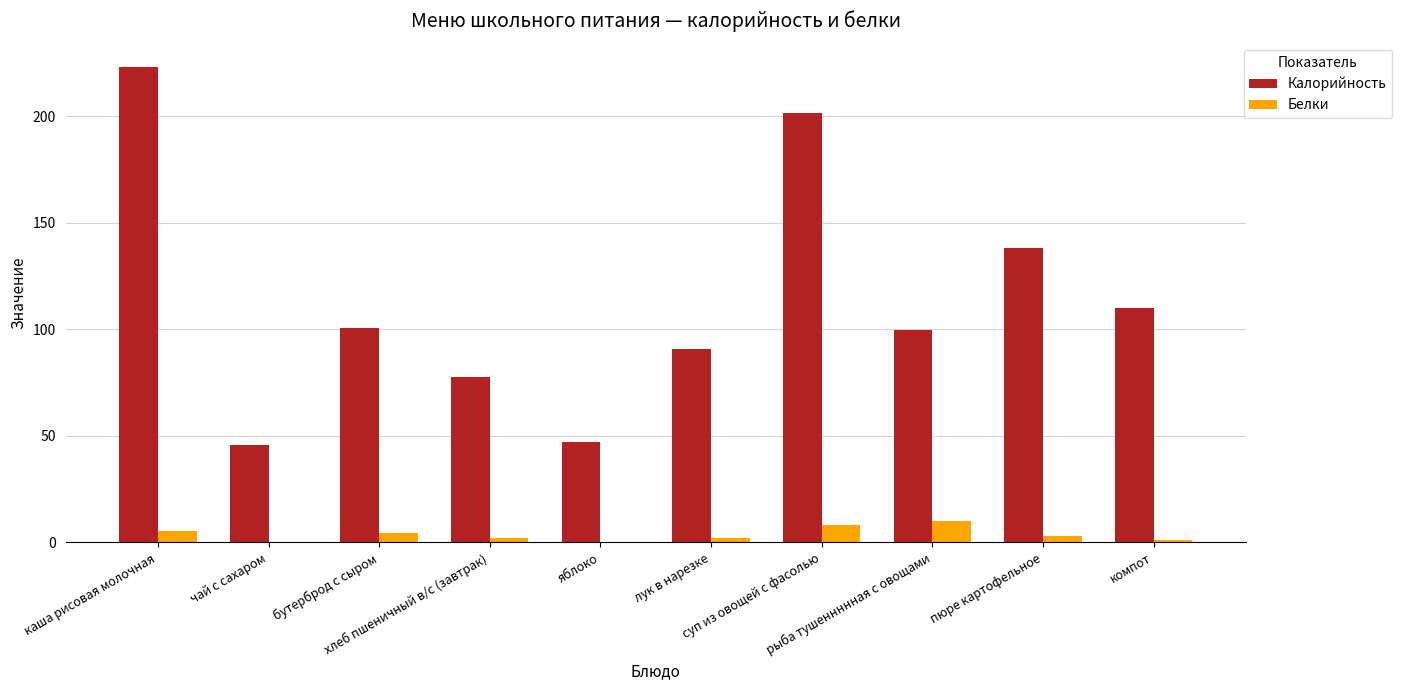

Are the bars grouped side by side (vs. stacked)?

Yes